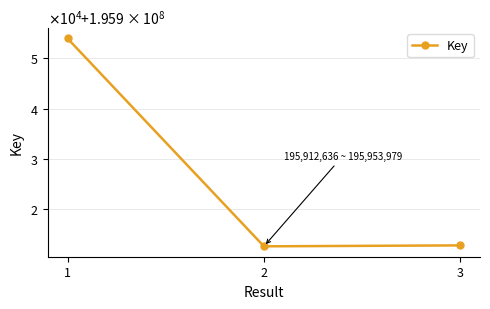

The value at 1 is 85094431. True or false?

False